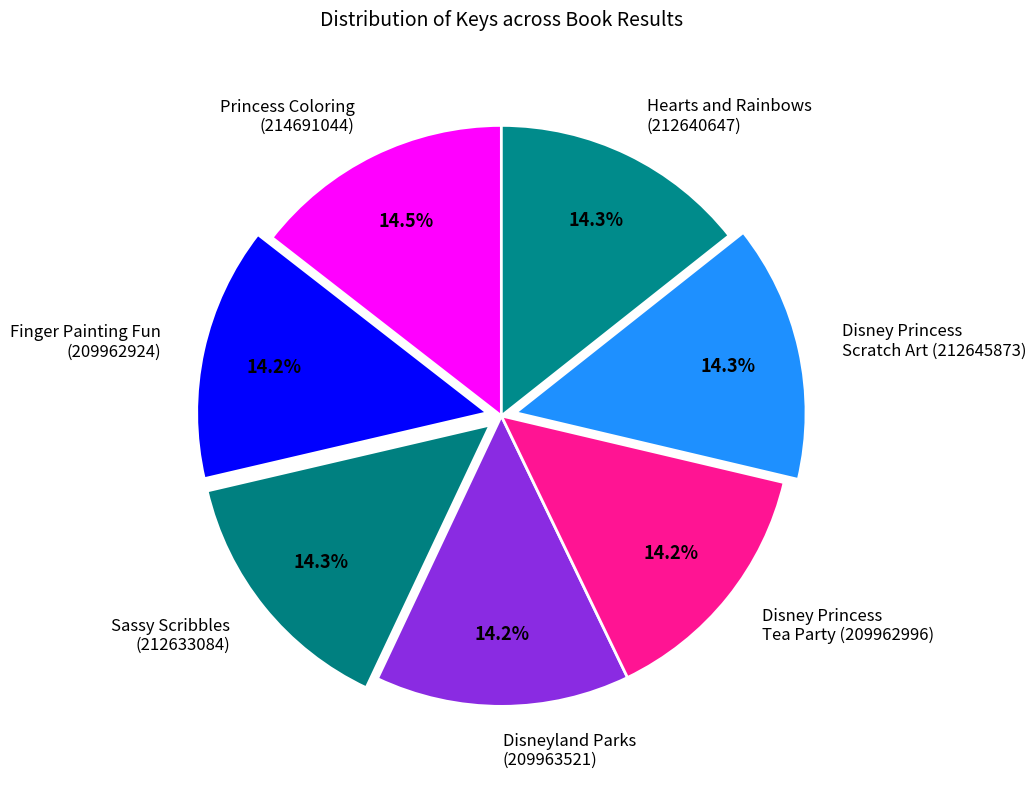

Is there any slice that represents more than half of the pie?

No